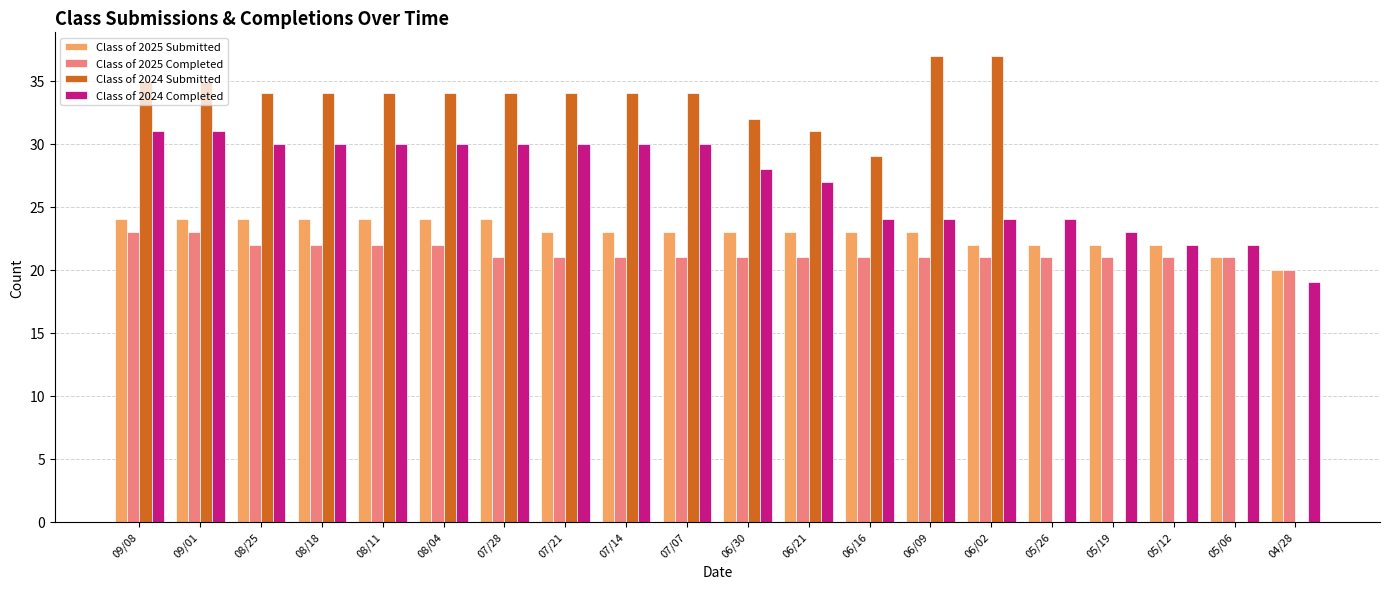

Which series changed the most between 07/07 and 05/26?

Class of 2024 Submitted